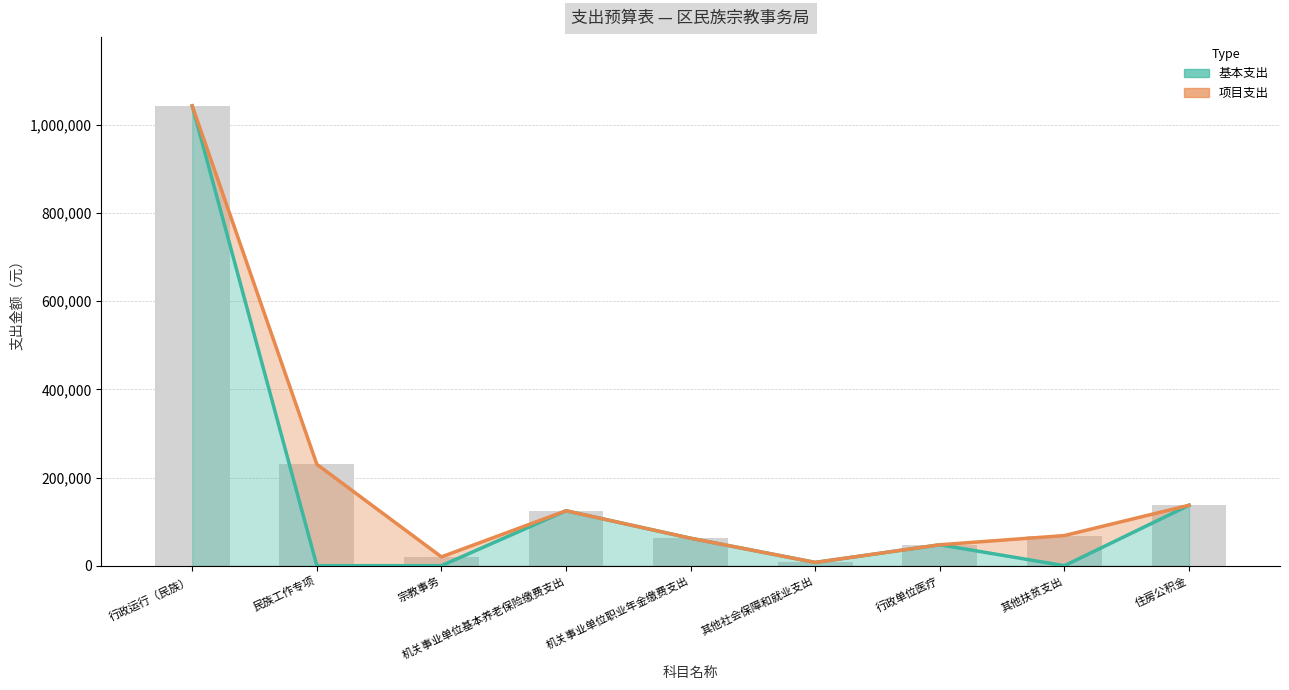

Reading left to right, what are all the values shown in this chart?

基本支出: 行政运行（民族）=1043413	民族工作专项=0	宗教事务=0	机关事业单位基本养老保险缴费支出=124644	机关事业单位职业年金缴费支出=62304	其他社会保障和就业支出=7416	行政单位医疗=47496	其他扶贫支出=0	住房公积金=137184
项目支出: 行政运行（民族）=1043413	民族工作专项=230000	宗教事务=20000	机关事业单位基本养老保险缴费支出=124644	机关事业单位职业年金缴费支出=62304	其他社会保障和就业支出=7416	行政单位医疗=47496	其他扶贫支出=68400	住房公积金=137184